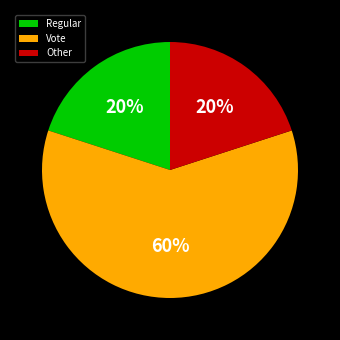

Does Regular account for over 50% of the chart?

No